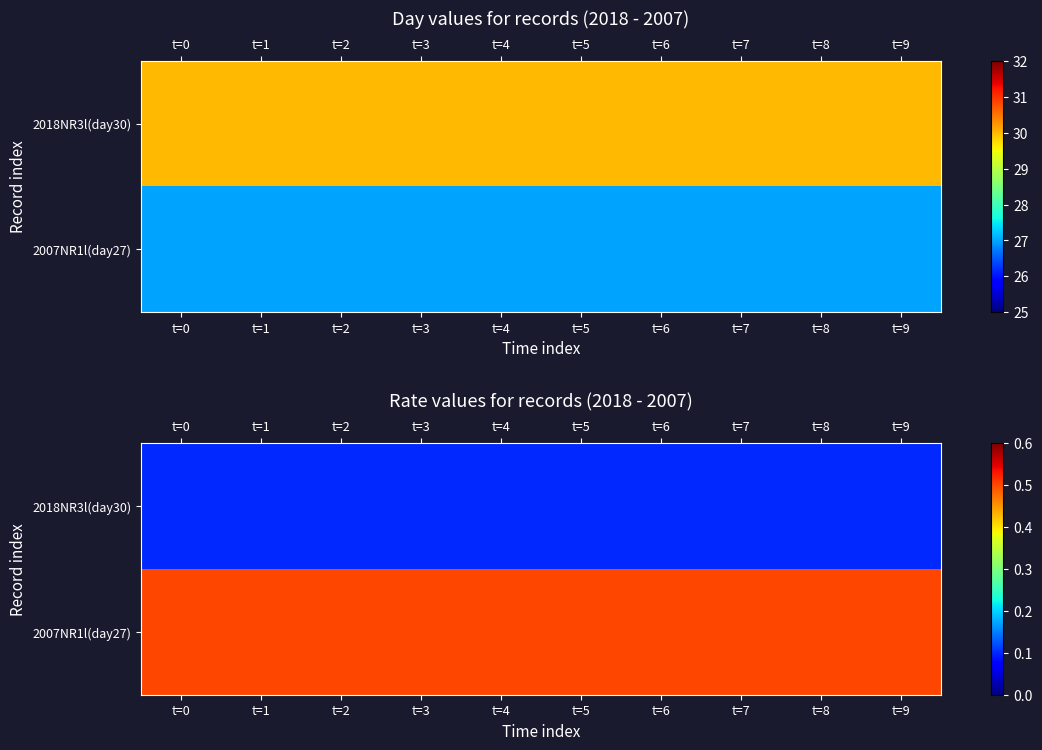

The value of 2018NR3l(day30) at t=0 is 0.2. True or false?

False